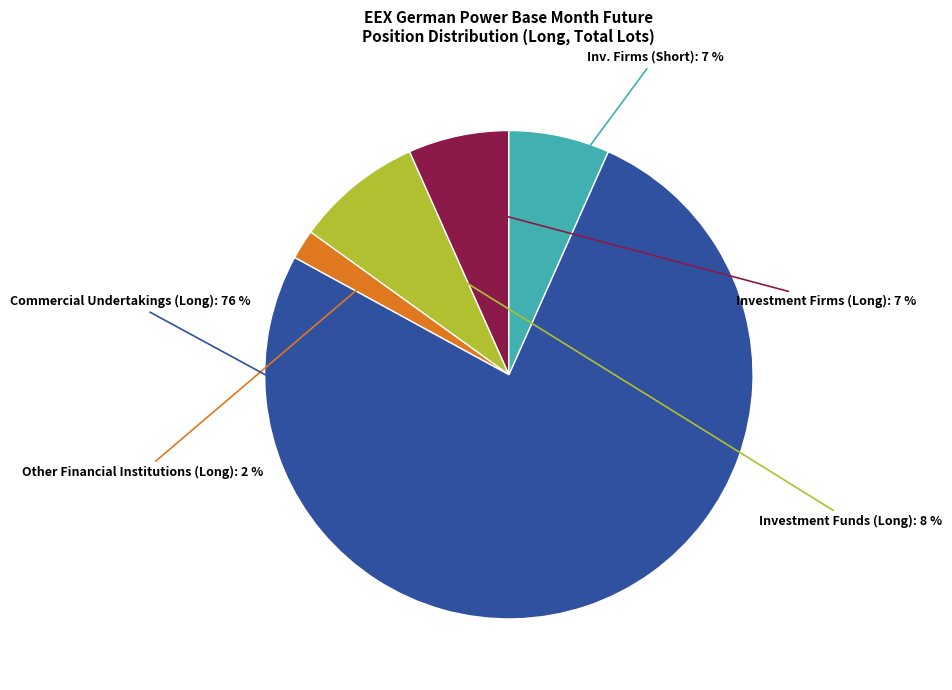

Is it true that Investment Funds (Long) is 8% of the pie?

True